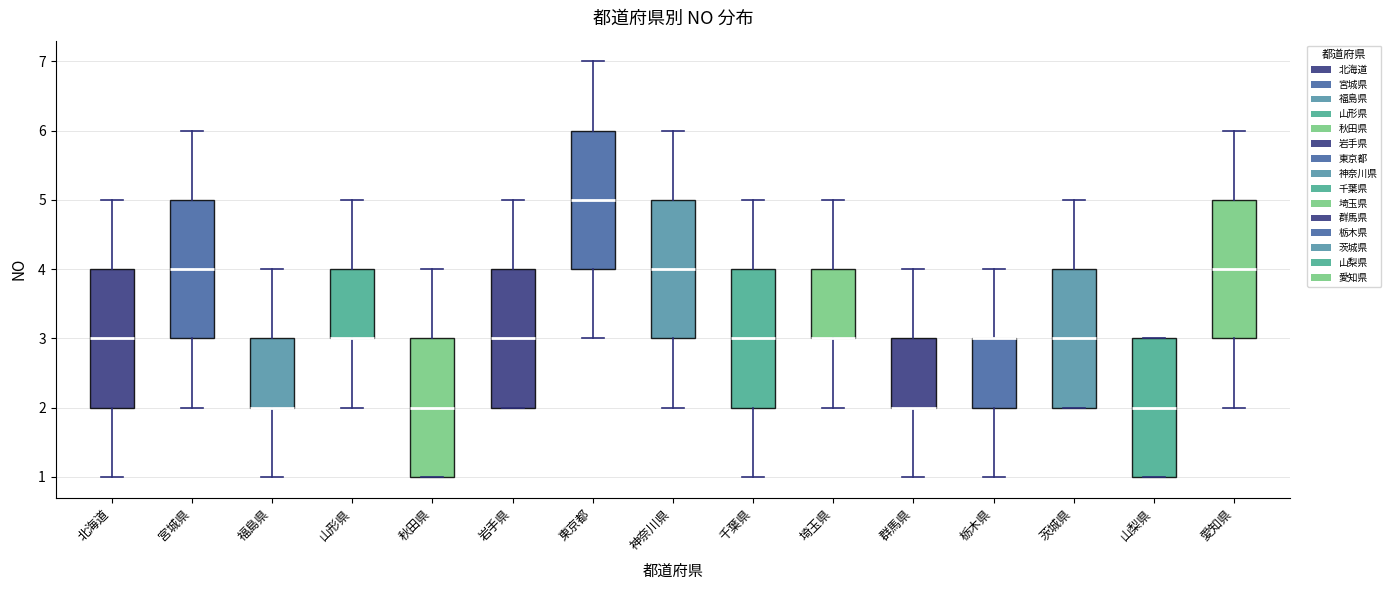

Where is the lower edge of the box for 愛知県 on the y-axis? The values are not printed on the chart, so give them approximately, as read against the axis.

3